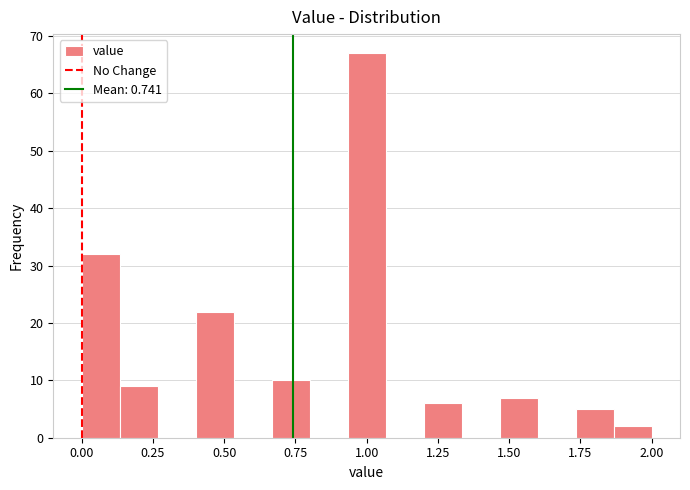

Around what value on the x-axis is the tallest bar? Give the approximate position of its centre, as read against the axis.

1.00